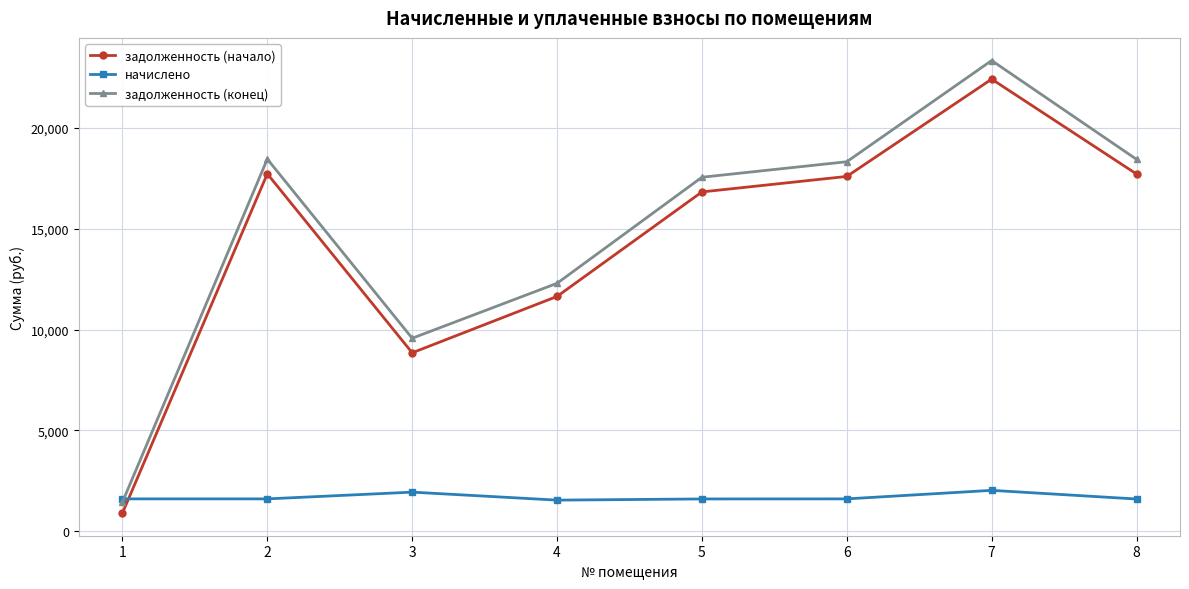

At which category does задолженность (конец) reach its first local valley?

3